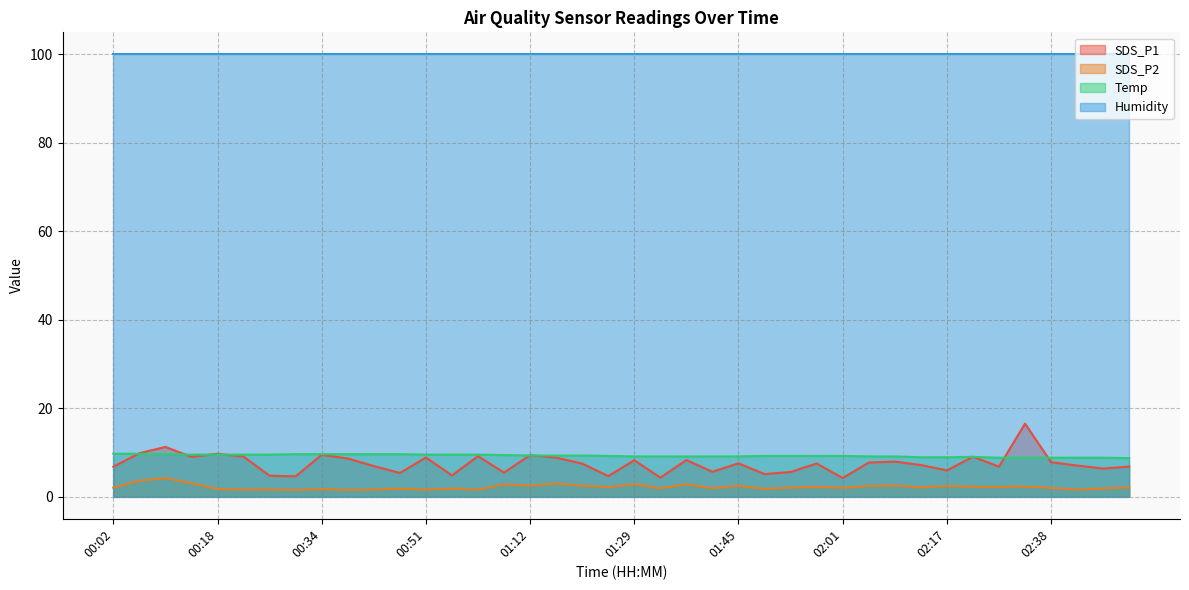

What is the difference between the second highest and minimum values in the SDS_P2 series?

2.1